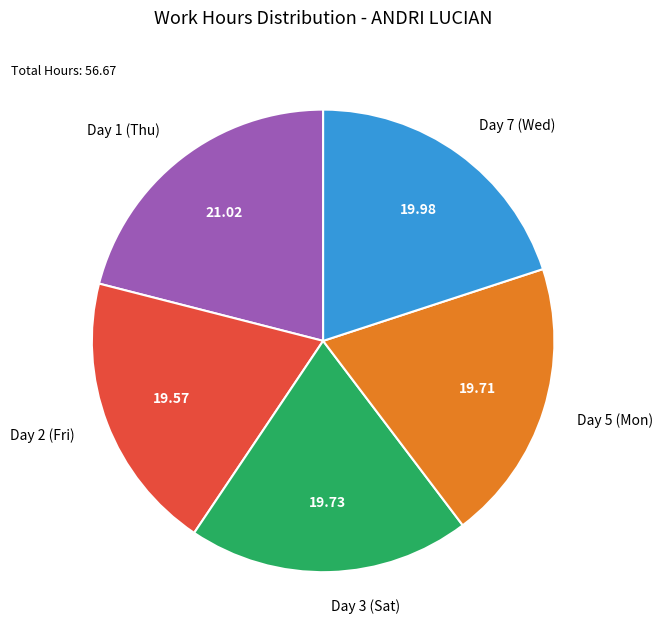

What is the largest slice in the pie chart?

Day 1 (Thu)